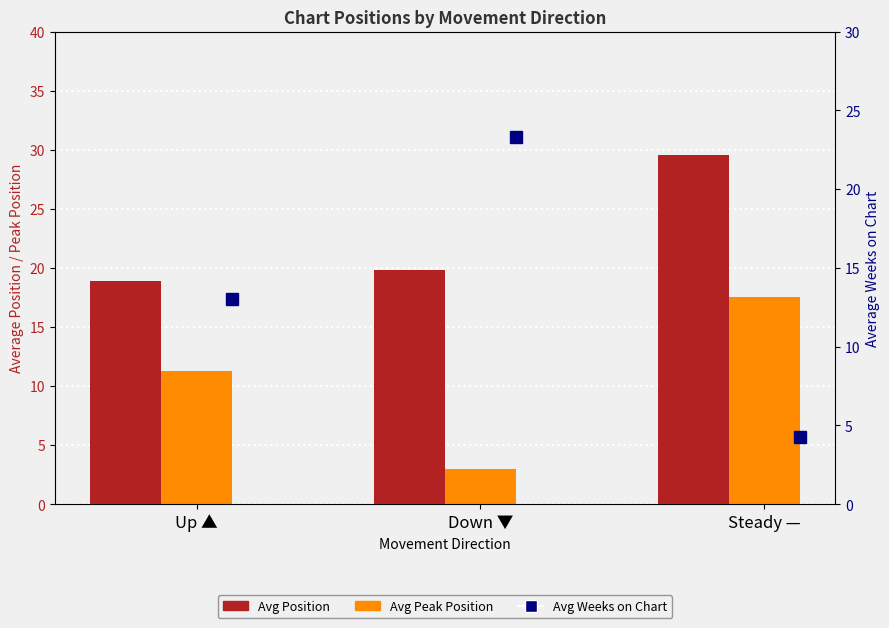

How many groups of bars are there?

3